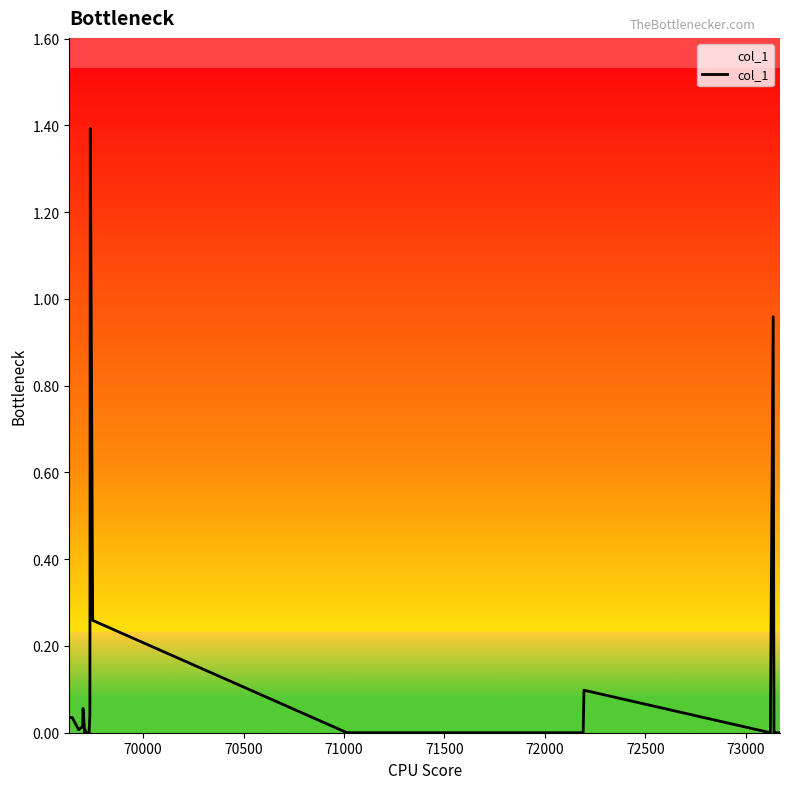

What is the difference between the maximum and minimum values?

1.4